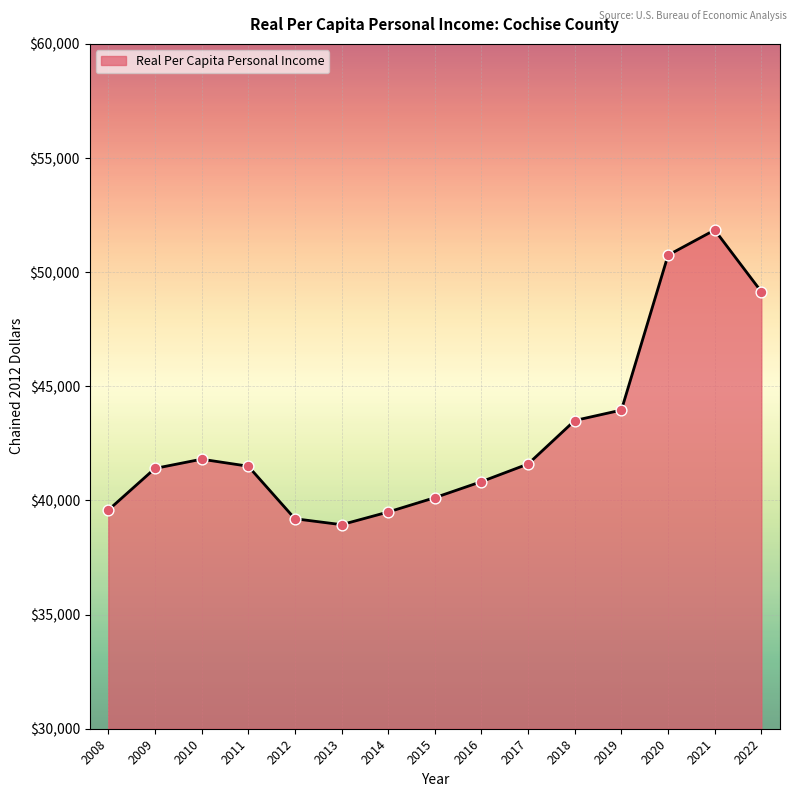

Approximately how many times larger is the value at 2019 compared to 2009?

1.1